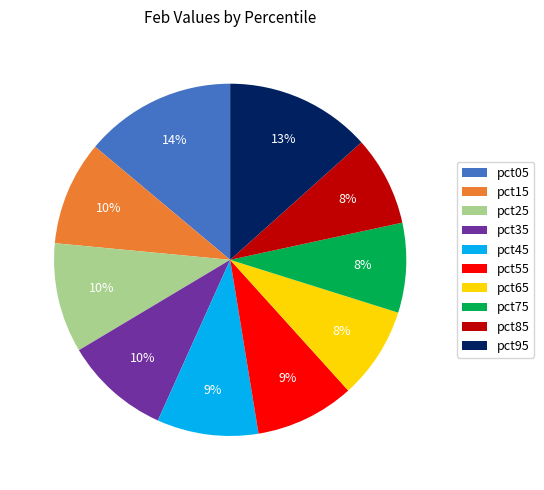

To the nearest percent, what is the difference between the largest and smallest slice percentages?

6%